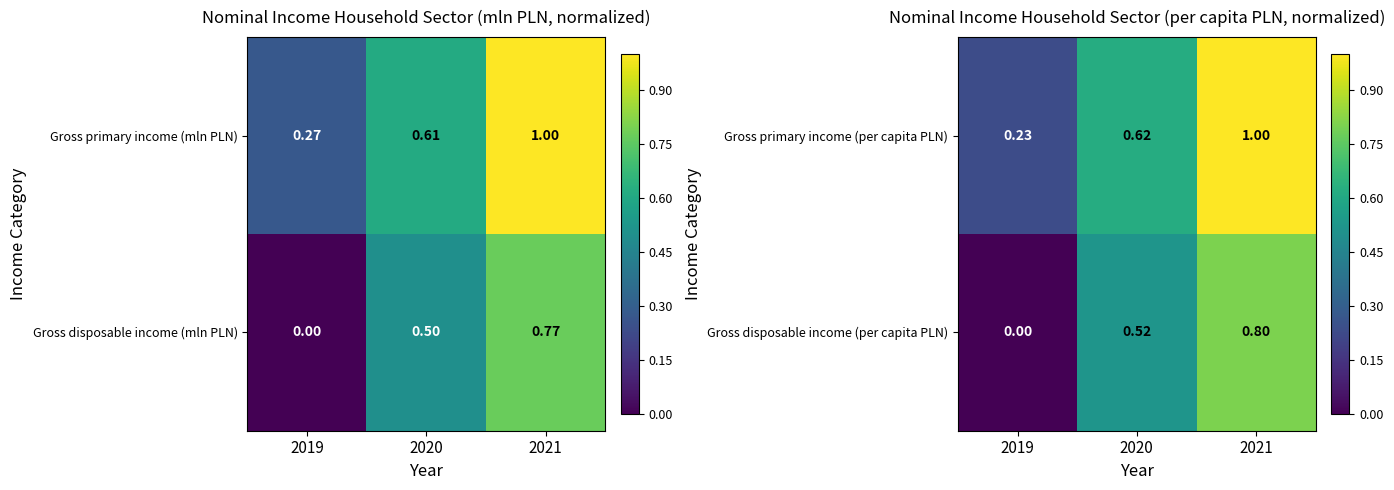

Is the value of Gross disposable income (per capita PLN) at 2021 greater than the value of Gross primary income (per capita PLN) at 2021?

No